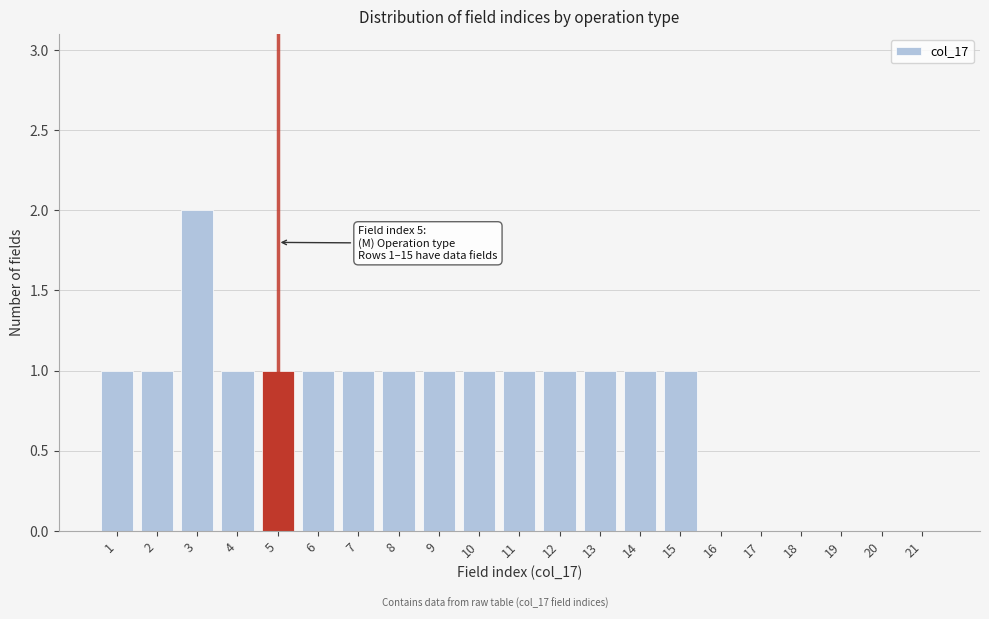

Reading right to left, what are all the values shown in this chart?

21=0	20=0	19=0	18=0	17=0	16=0	15=1	14=1	13=1	12=1	11=1	10=1	9=1	8=1	7=1	6=1	5=1	4=1	3=2	2=1	1=1